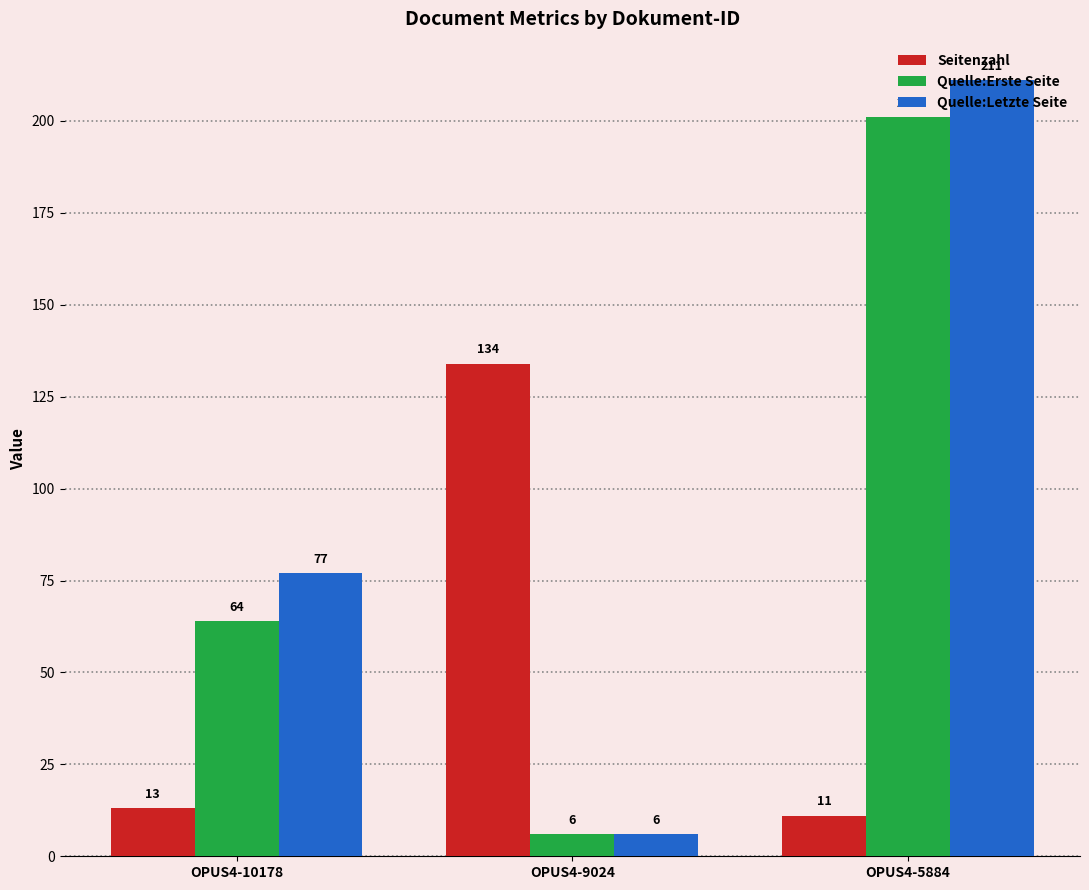

At how many categories does at least one series exceed 208?

1